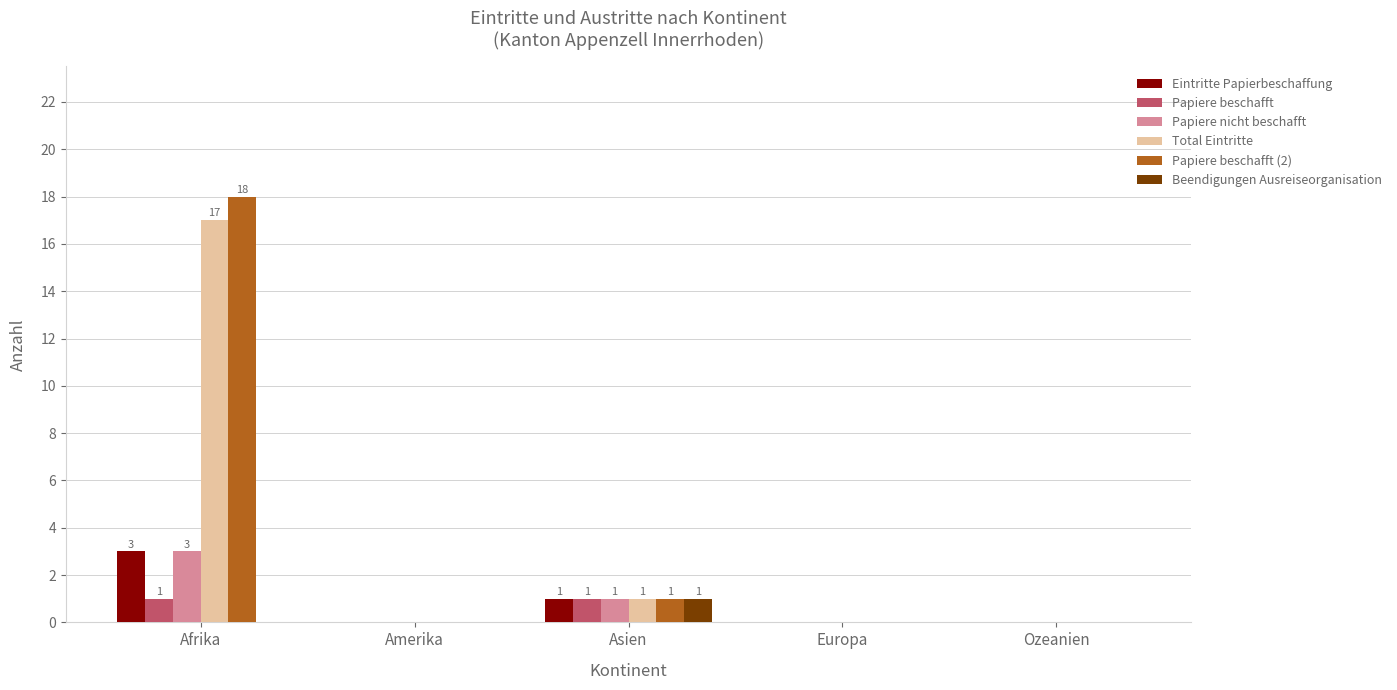

What are all the series names shown in the legend?

Eintritte Papierbeschaffung, Papiere beschafft, Papiere nicht beschafft, Total Eintritte, Papiere beschafft (2), Beendigungen Ausreiseorganisation